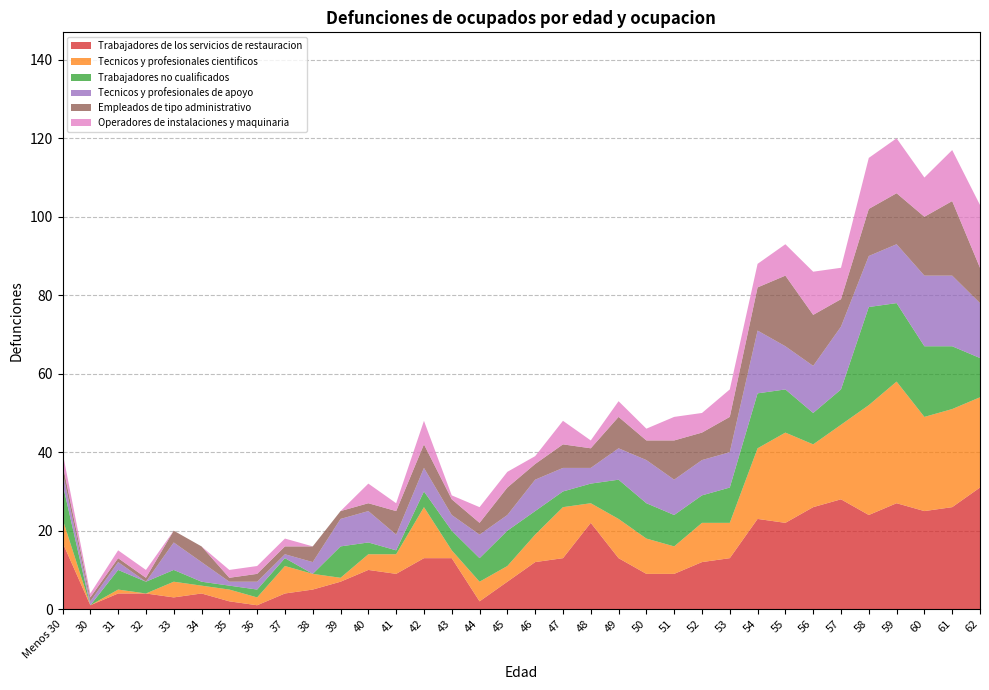

Reading left to right, transcribe all the data shown in this chart.

Trabajadores de los servicios de restauracion: Menos 30=17	30=1	31=4	32=4	33=3	34=4	35=2	36=1	37=4	38=5	39=7	40=10	41=9	42=13	43=13	44=2	45=7	46=12	47=13	48=22	49=13	50=9	51=9	52=12	53=13	54=23	55=22	56=26	57=28	58=24	59=27	60=25	61=26	62=31
Tecnicos y profesionales cientificos: Menos 30=6	30=0	31=1	32=0	33=4	34=2	35=3	36=2	37=7	38=4	39=1	40=4	41=5	42=13	43=2	44=5	45=4	46=7	47=13	48=5	49=10	50=9	51=7	52=10	53=9	54=18	55=23	56=16	57=19	58=28	59=31	60=24	61=25	62=23
Trabajadores no cualificados: Menos 30=9	30=0	31=5	32=3	33=3	34=1	35=1	36=2	37=2	38=0	39=8	40=3	41=1	42=4	43=5	44=6	45=9	46=6	47=4	48=5	49=10	50=9	51=8	52=7	53=9	54=14	55=11	56=8	57=9	58=25	59=20	60=18	61=16	62=10
Tecnicos y profesionales de apoyo: Menos 30=3	30=1	31=2	32=0	33=7	34=5	35=1	36=2	37=1	38=3	39=7	40=8	41=4	42=6	43=4	44=6	45=4	46=8	47=6	48=4	49=8	50=11	51=9	52=9	53=9	54=16	55=11	56=12	57=16	58=13	59=15	60=18	61=18	62=14
Empleados de tipo administrativo: Menos 30=2	30=1	31=1	32=1	33=3	34=4	35=1	36=2	37=2	38=4	39=2	40=2	41=6	42=6	43=4	44=3	45=7	46=4	47=6	48=5	49=8	50=5	51=10	52=7	53=9	54=11	55=18	56=13	57=7	58=12	59=13	60=15	61=19	62=9
Operadores de instalaciones y maquinaria: Menos 30=3	30=1	31=2	32=2	33=0	34=0	35=2	36=2	37=2	38=0	39=0	40=5	41=2	42=6	43=1	44=4	45=4	46=2	47=6	48=2	49=4	50=3	51=6	52=5	53=7	54=6	55=8	56=11	57=8	58=13	59=14	60=10	61=13	62=16